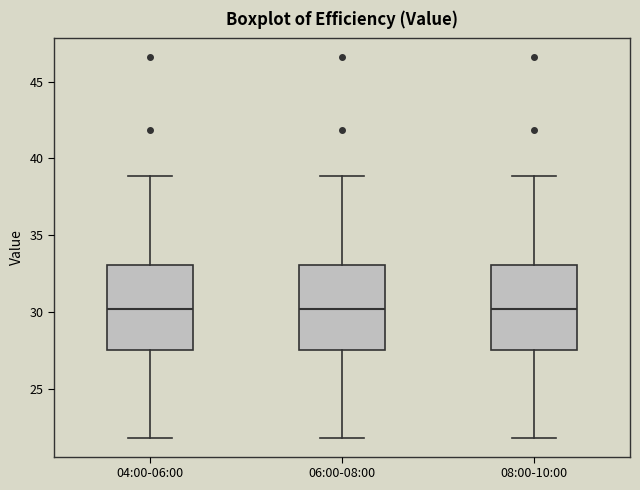

Reading left to right, read every box against the y-axis: the position of its median line, the range the box covers, and the ends of its whiskers. The values are not printed on the chart, so give them approximately, as read against the axis.

04:00-06:00: median 30.0, box 27.5 to 33.0, whiskers 22.0 to 39.0
06:00-08:00: median 30.0, box 27.5 to 33.0, whiskers 22.0 to 39.0
08:00-10:00: median 30.0, box 27.5 to 33.0, whiskers 22.0 to 39.0